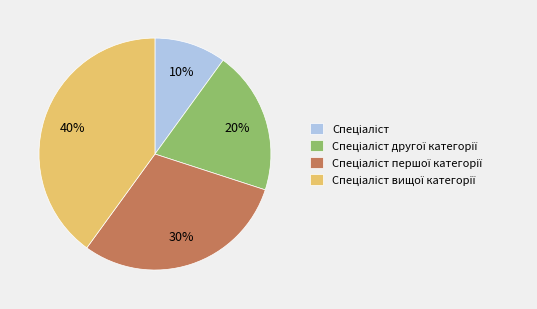

To the nearest percent, what is the difference between the largest and smallest slice percentages?

30%